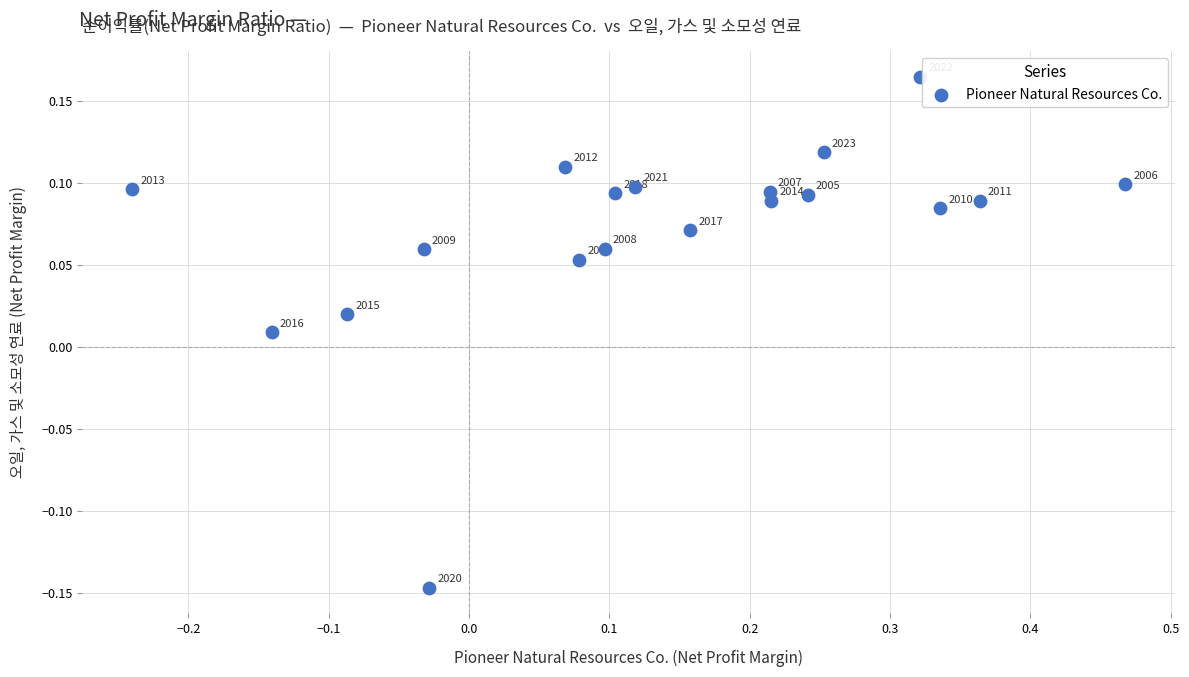

What is the range of X values (max minus min)?

0.7